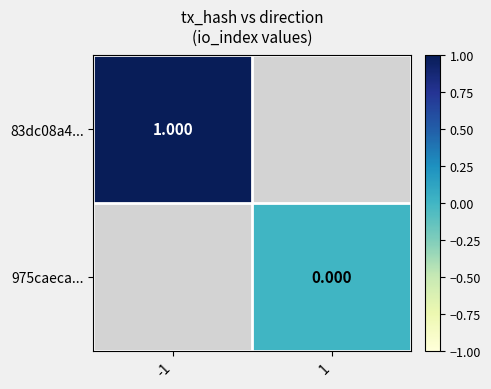

The value of 83dc08a4... at -1 is 0.5. True or false?

False